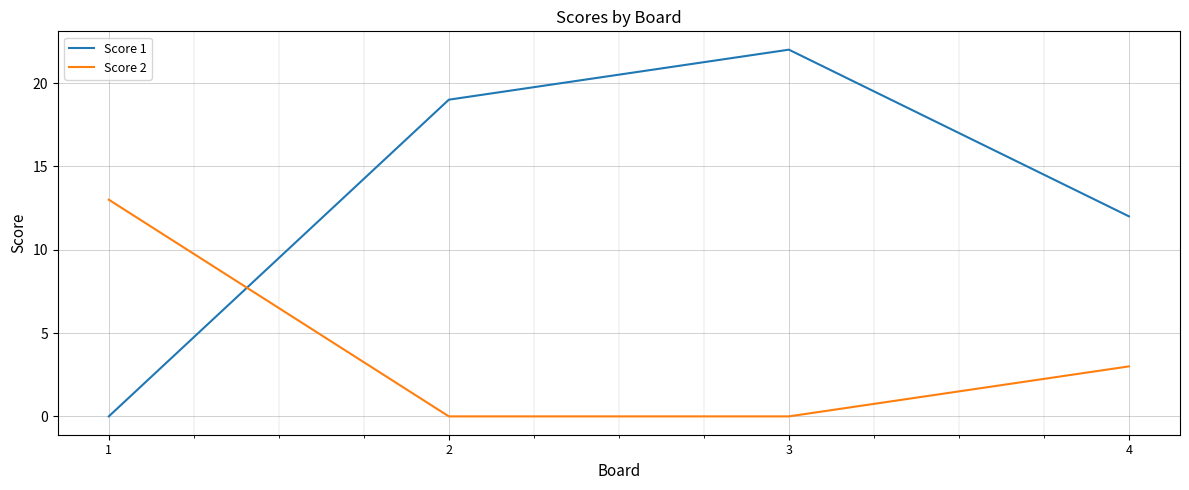

Count the number of categories in the chart.

4